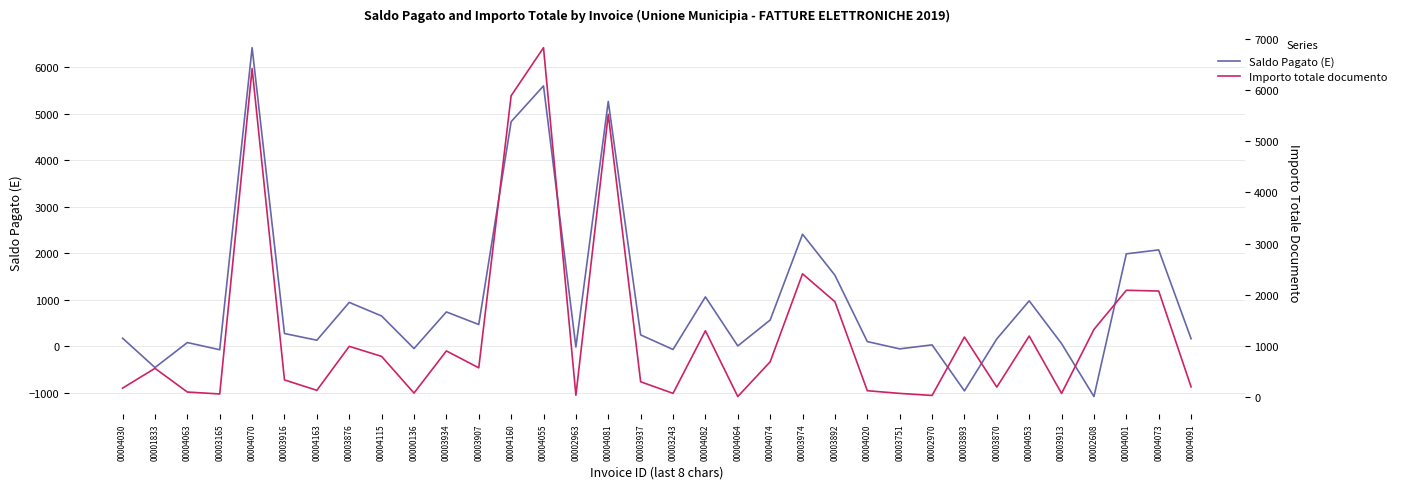

The value of Importo totale documento at 00001833 is 559.9. True or false?

True